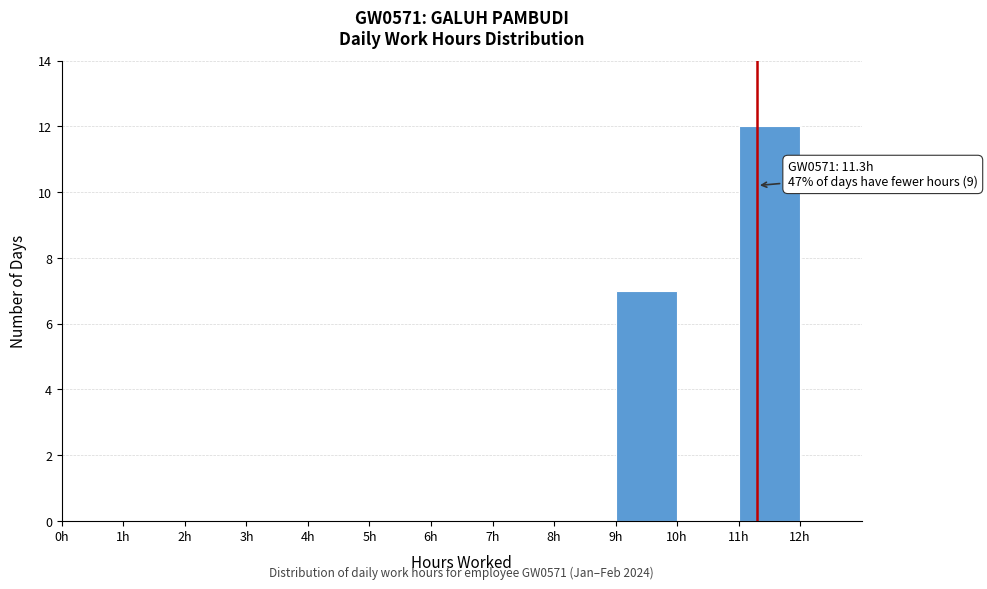

Over which range of the x-axis is the bar tallest?

11 to 12